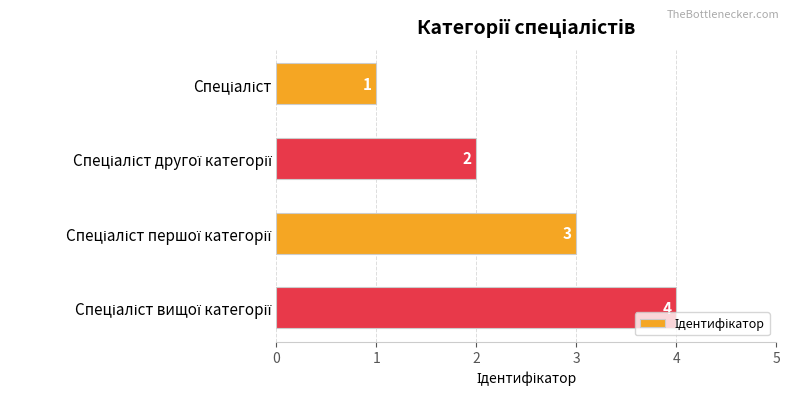

What is the sum of all values?

10